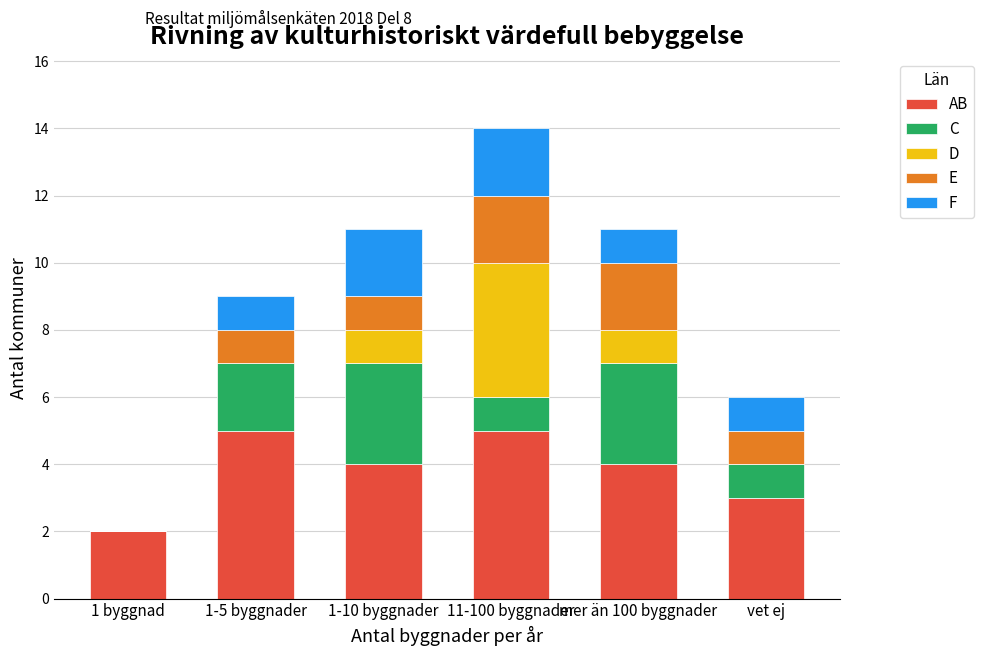

What is the sum of all AB values?

23